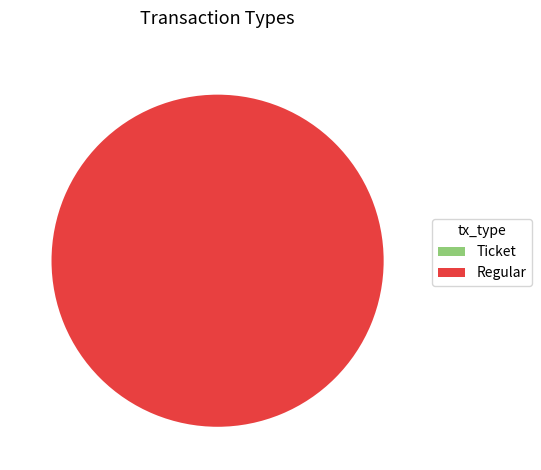

Combined, do Ticket and Regular account for over 50%?

Yes